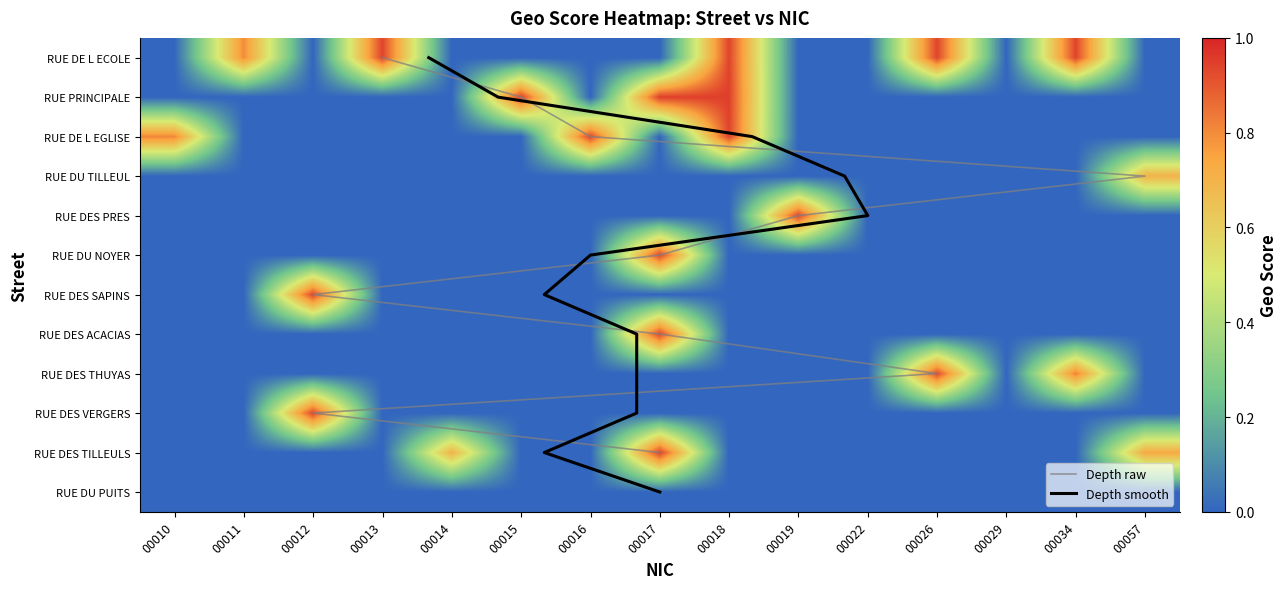

What is the sum of the RUE DE L ECOLE values at 00018 and 00017?

0.9